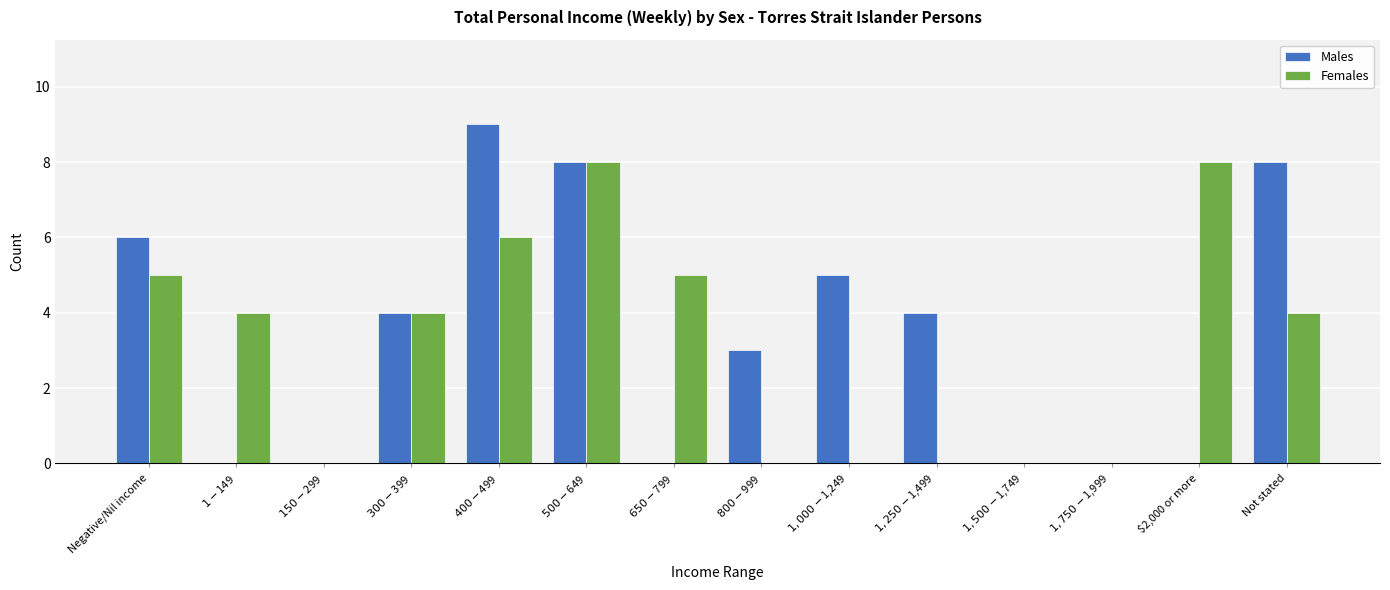

What is the highest value of the Males series?

9